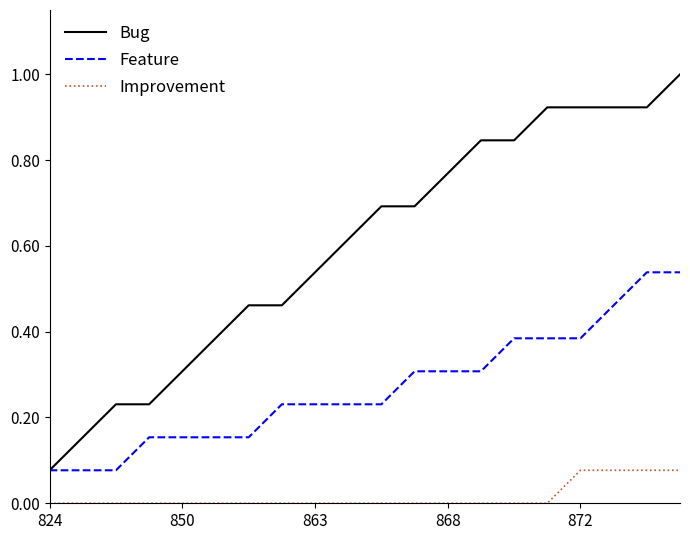

Which series has the largest total across all categories?

Bug